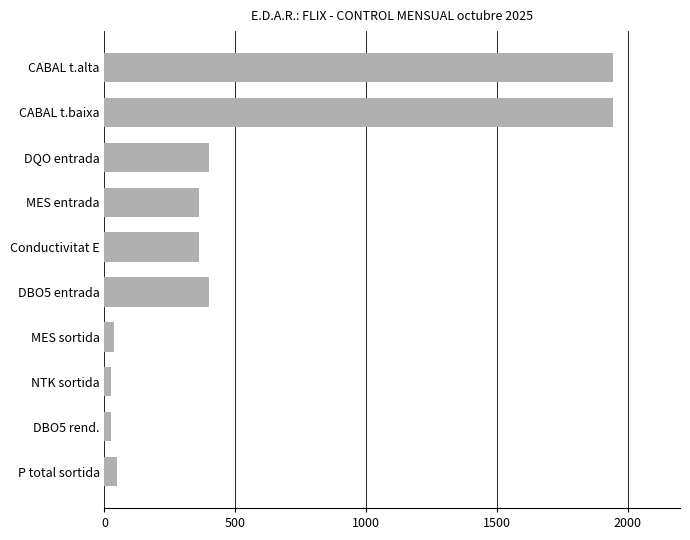

What is the ratio of the value at DQO entrada to the value at MES entrada?

1.1